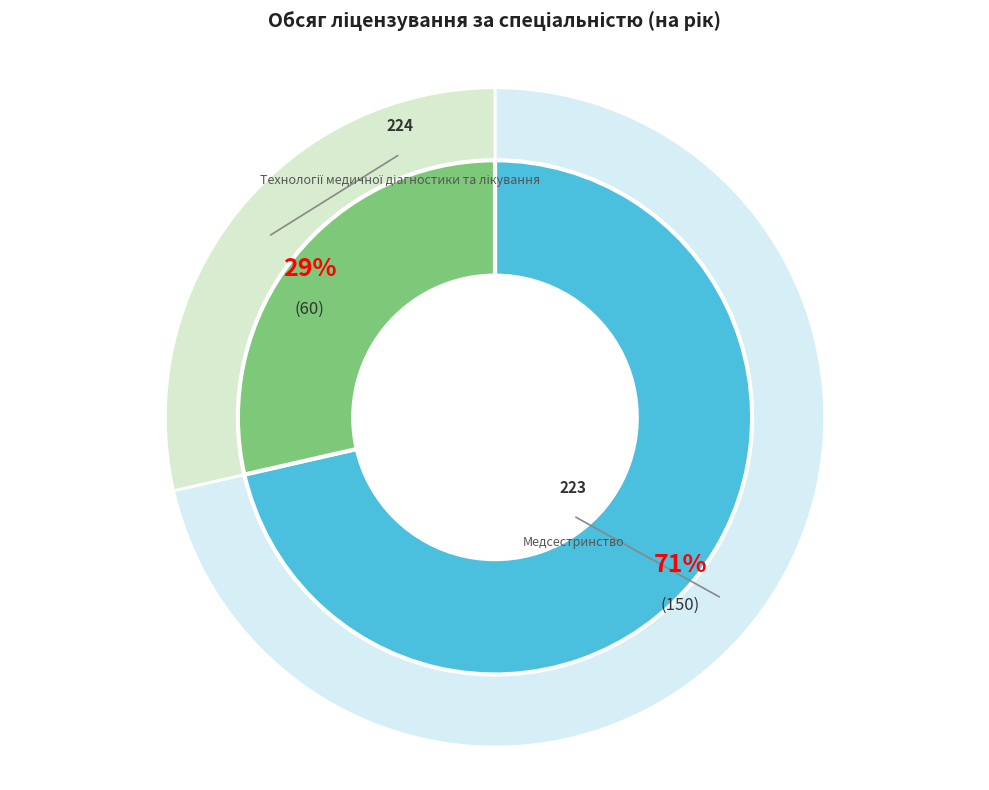

Is the sum of 224 Технології медичної діагностики та лікування and 223 Медсестринство greater than half?

Yes